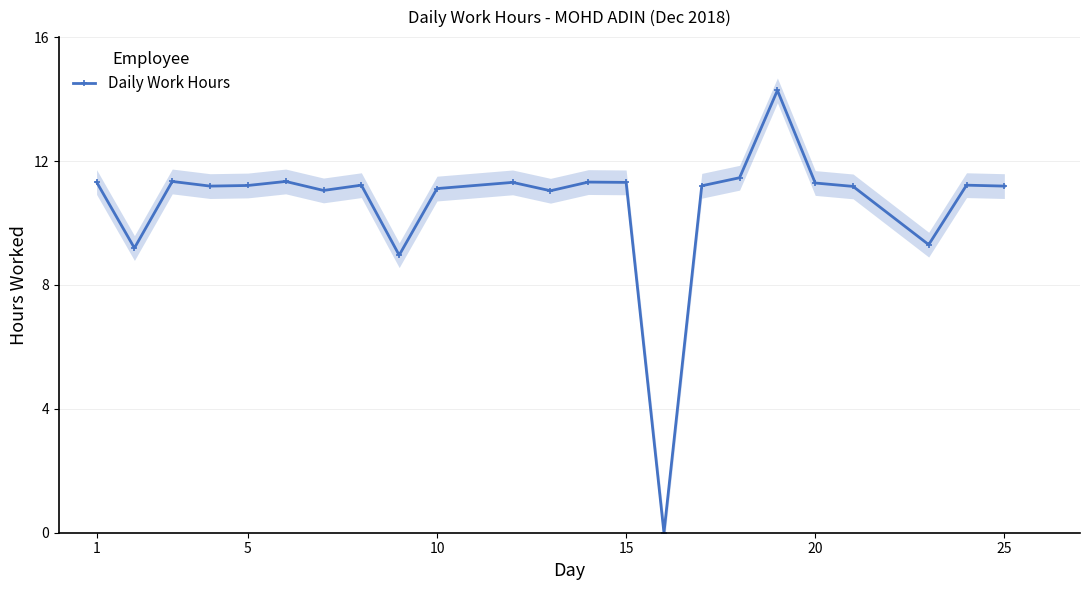

The Daily Work Hours series shows 11.2 at 5. True or false?

True